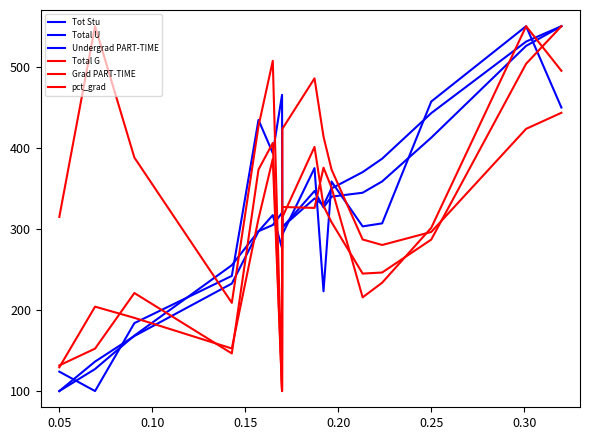

Between which two adjacent categories do Total U and Total G first intersect?

0.15 and 0.20